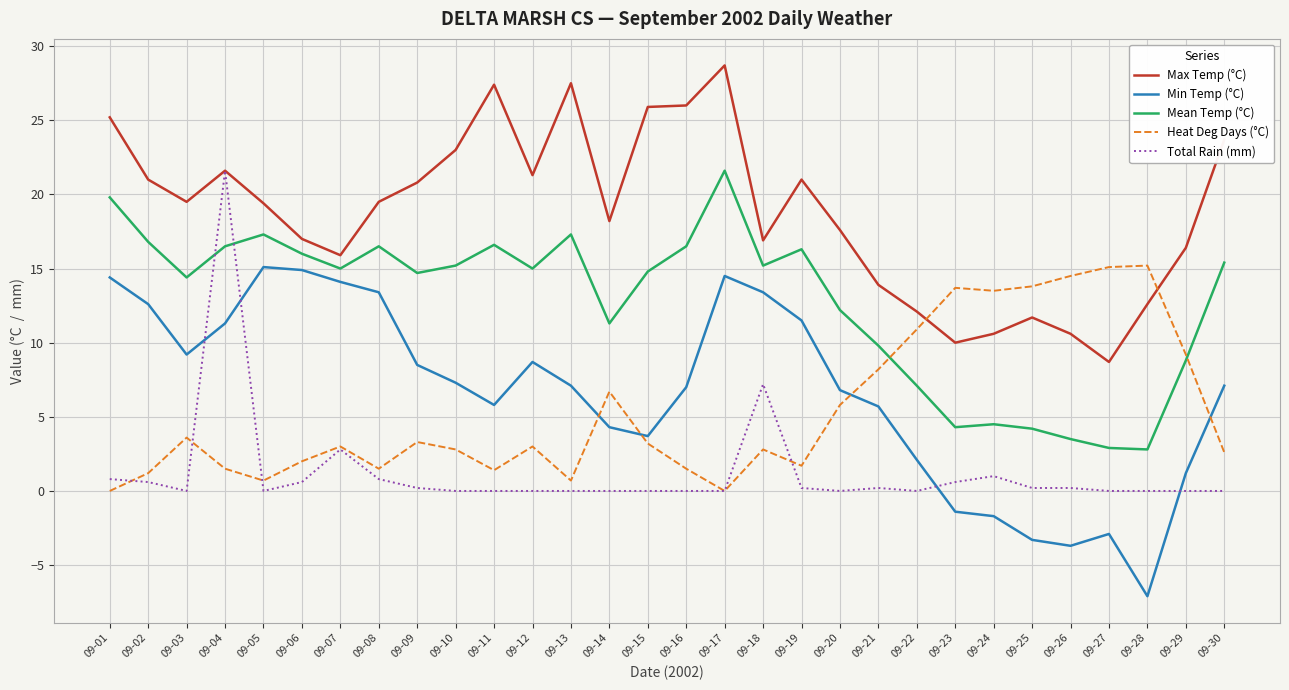

Is it true that Max Temp (°C) equals 13.9 at 09-21?

True